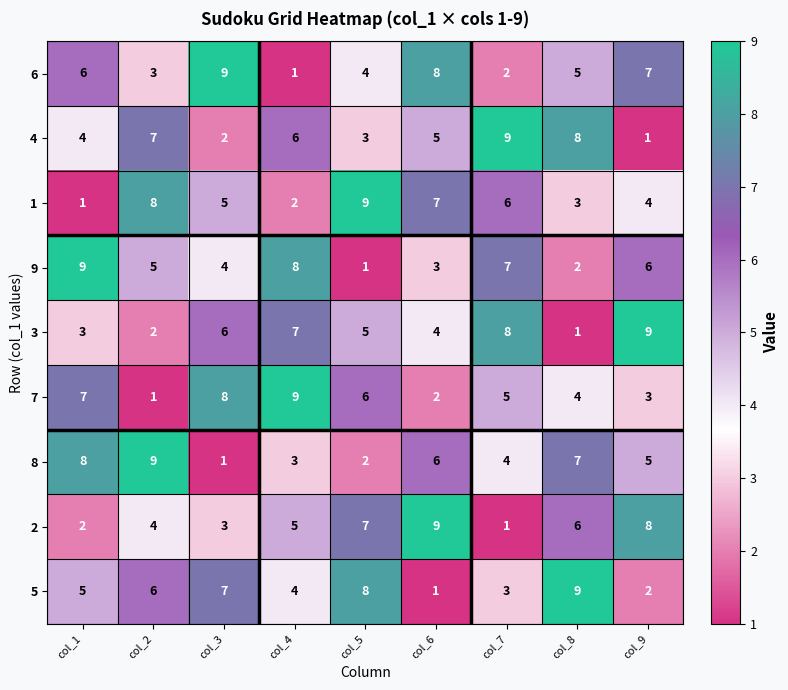

At which label does 8 reach its peak?

col_2